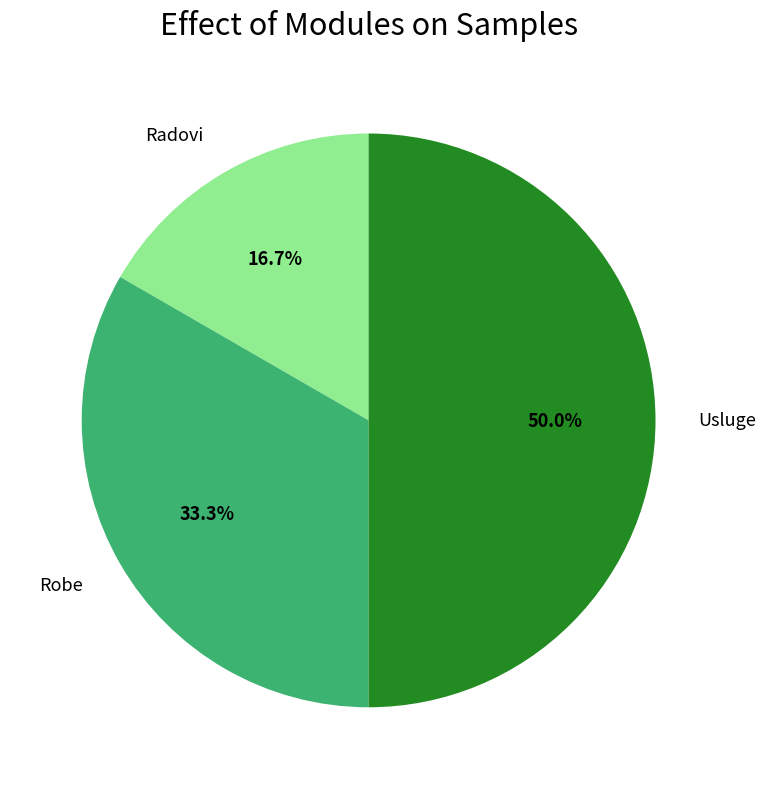

Is Robe the majority of the pie?

No